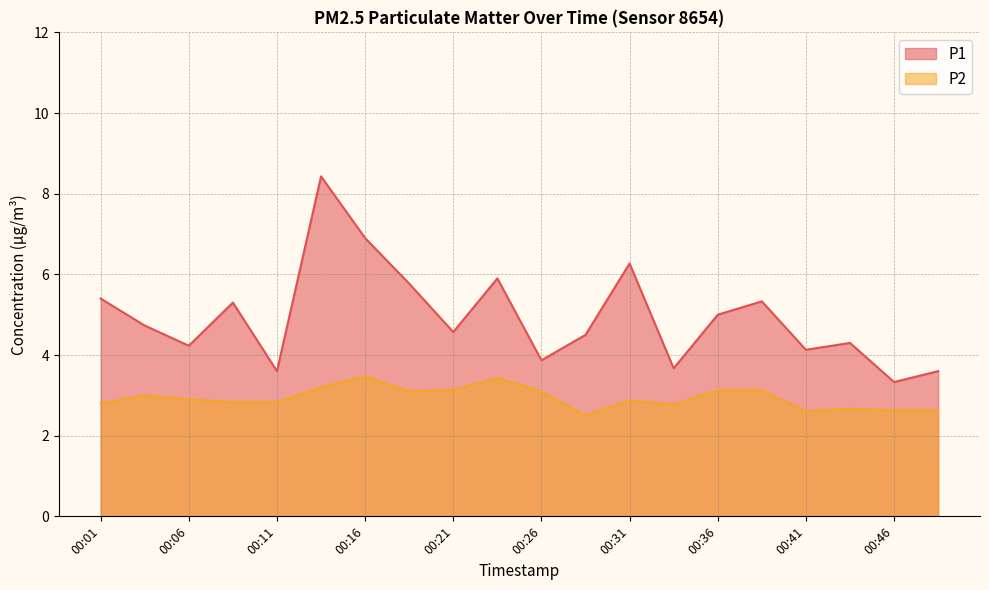

The value of P2 at 00:34 is 1.2. True or false?

False